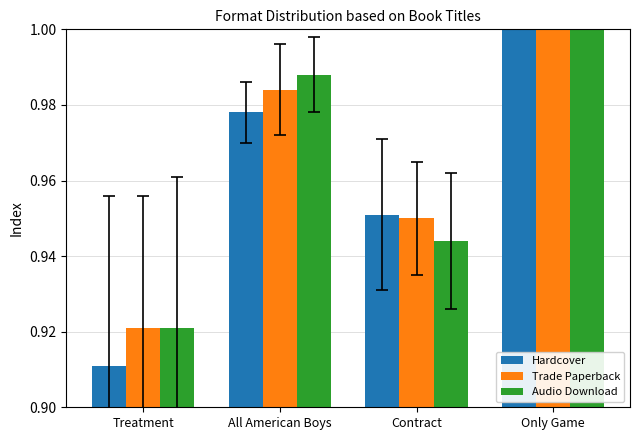

How many Hardcover values are between 0 and 1?

4